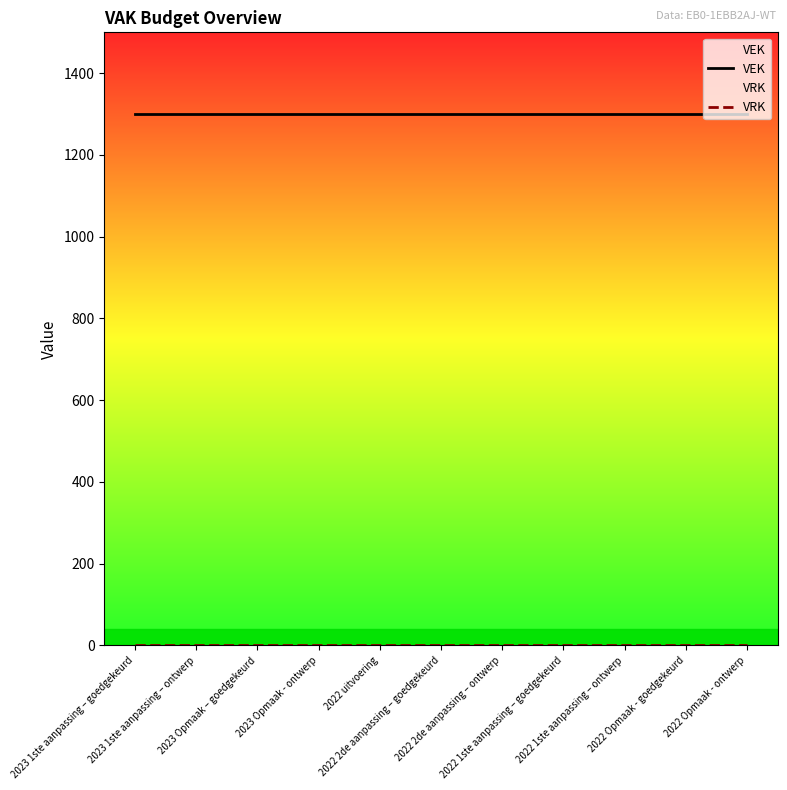

Which series changed the most between 2022 uitvoering and 2022 1ste aanpassing – ontwerp?

VEK